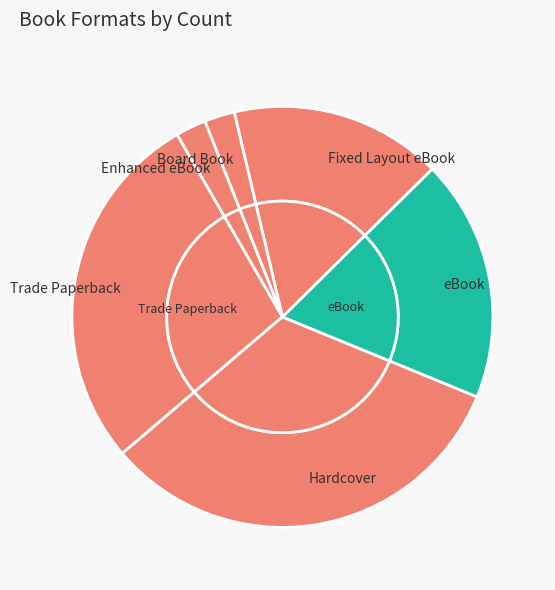

What is the largest slice in the pie chart?

Hardcover